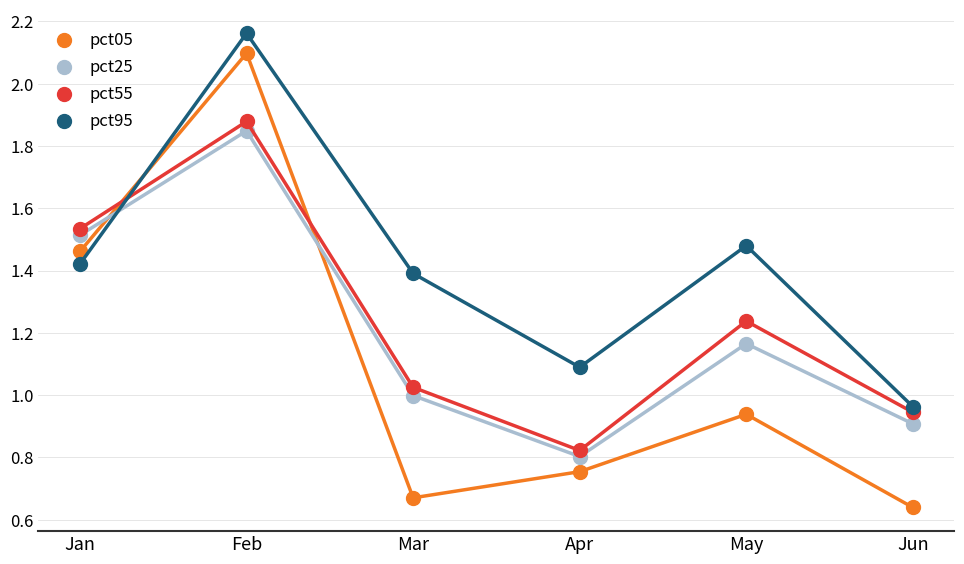

What is the value of the pct05 point at the 2nd from the left?

2.1